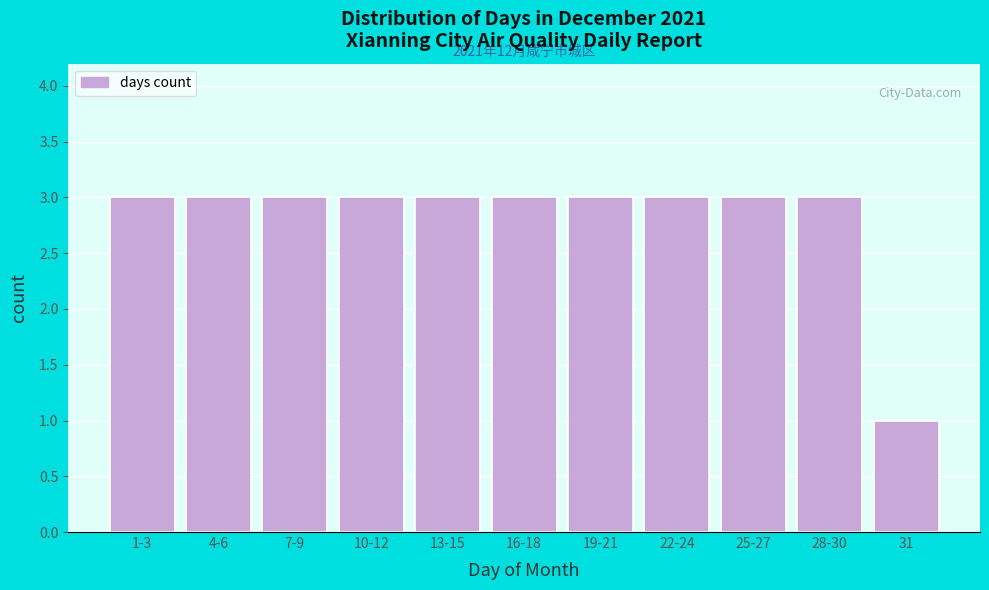

Reading right to left, transcribe all the data shown in this chart.

31=1	28-30=3	25-27=3	22-24=3	19-21=3	16-18=3	13-15=3	10-12=3	7-9=3	4-6=3	1-3=3